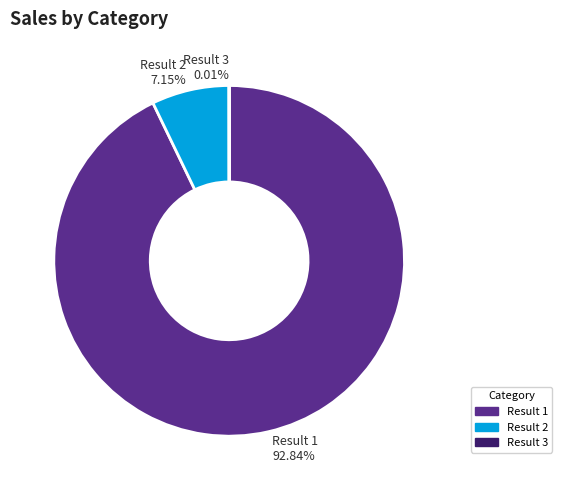

Does Result 1 represent more than half of the total?

Yes